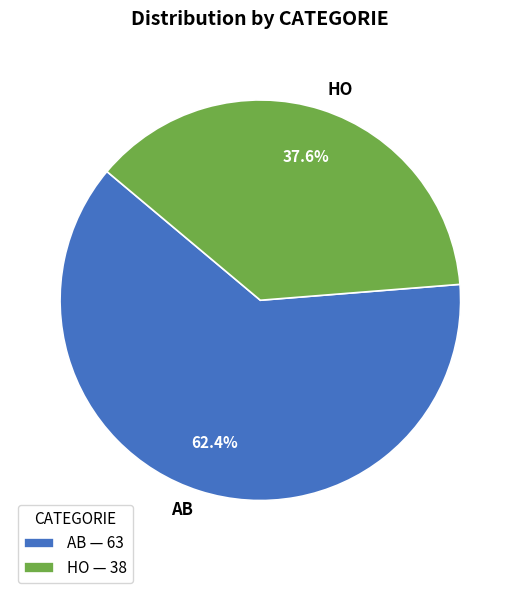

Which category has the smallest portion of the pie?

HO